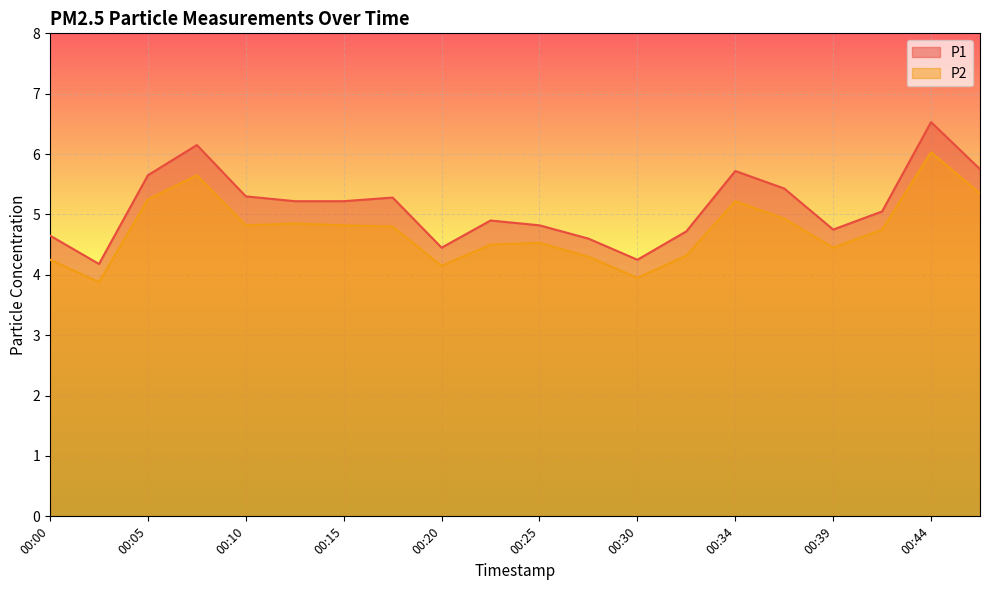

What is the minimum value for P1?

4.2